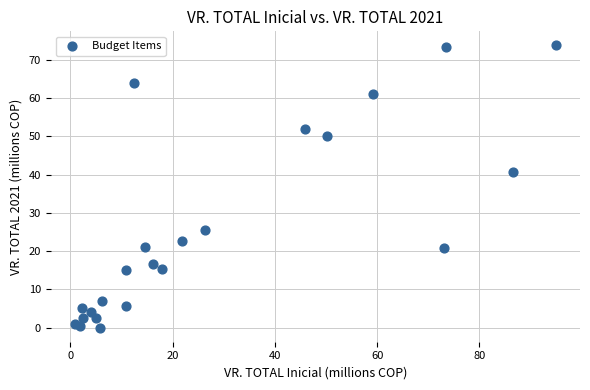

What is the range of Y values (max minus min)?

73.8